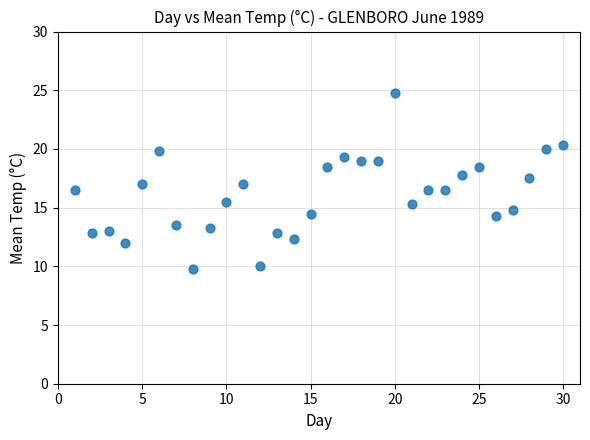

What is the range of Y values (max minus min)?

15.0